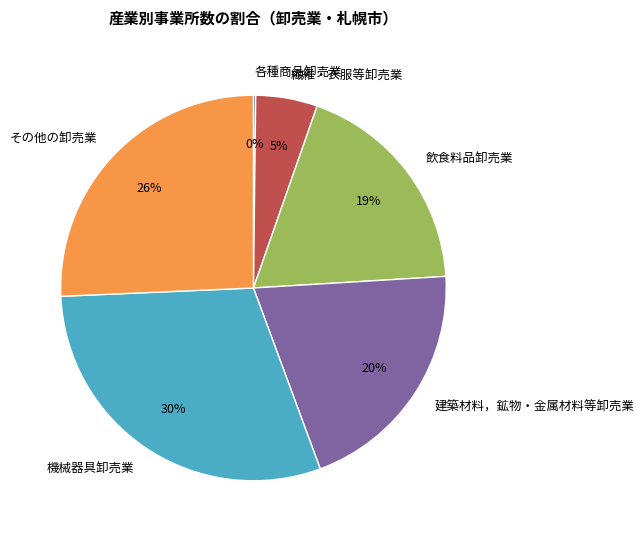

Is 繊維・衣服等卸売業 the majority of the pie?

No